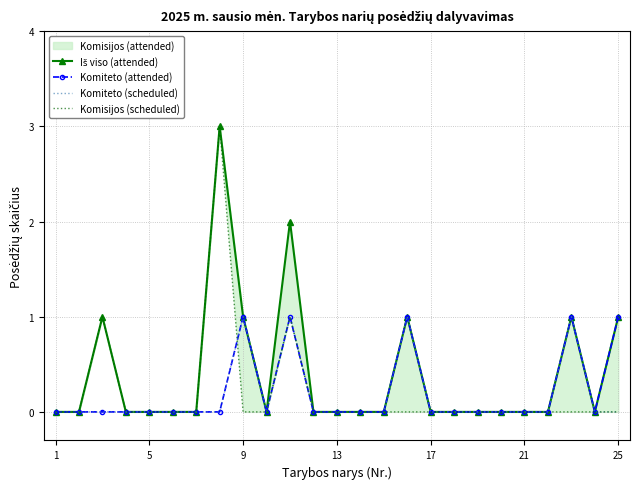

True or false: Komiteto (scheduled) and Komiteto (attended) intersect in this chart.

False